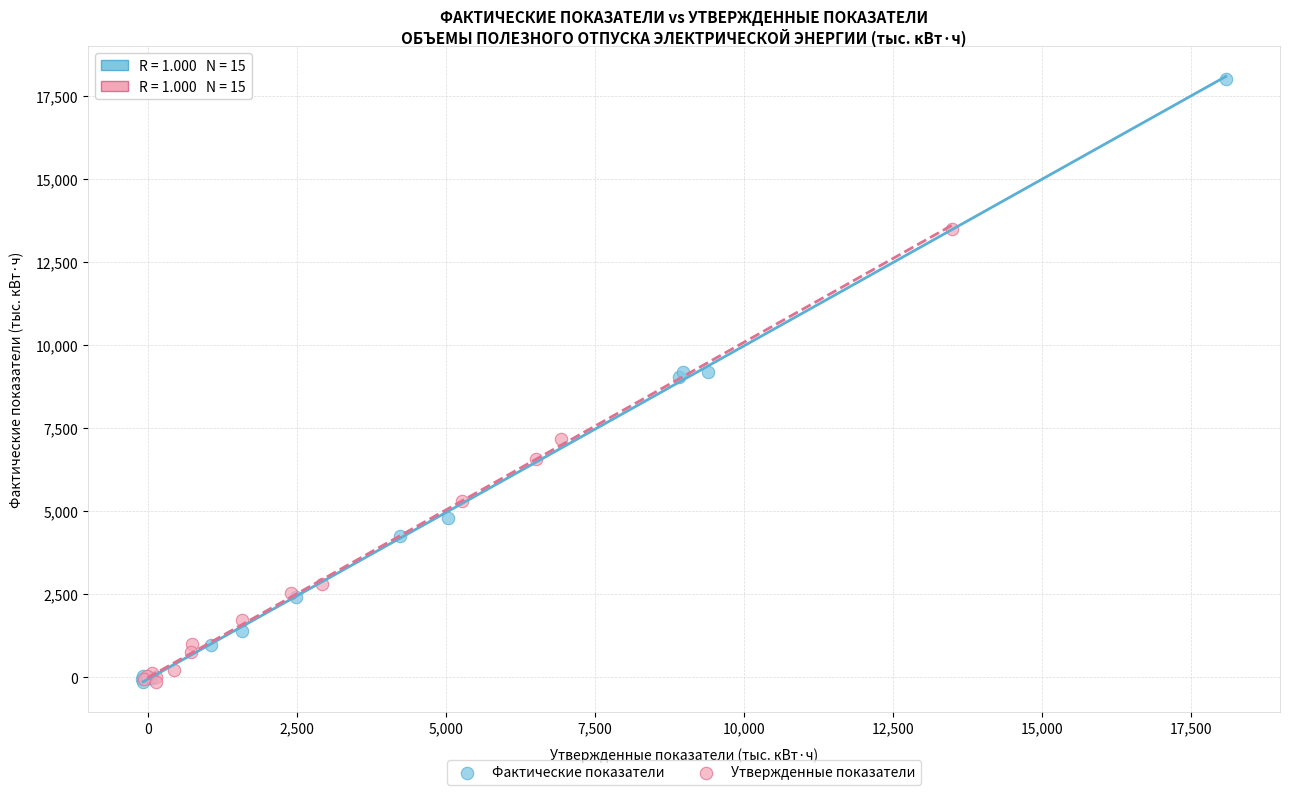

Which series contains the highest Y value?

Фактические показатели